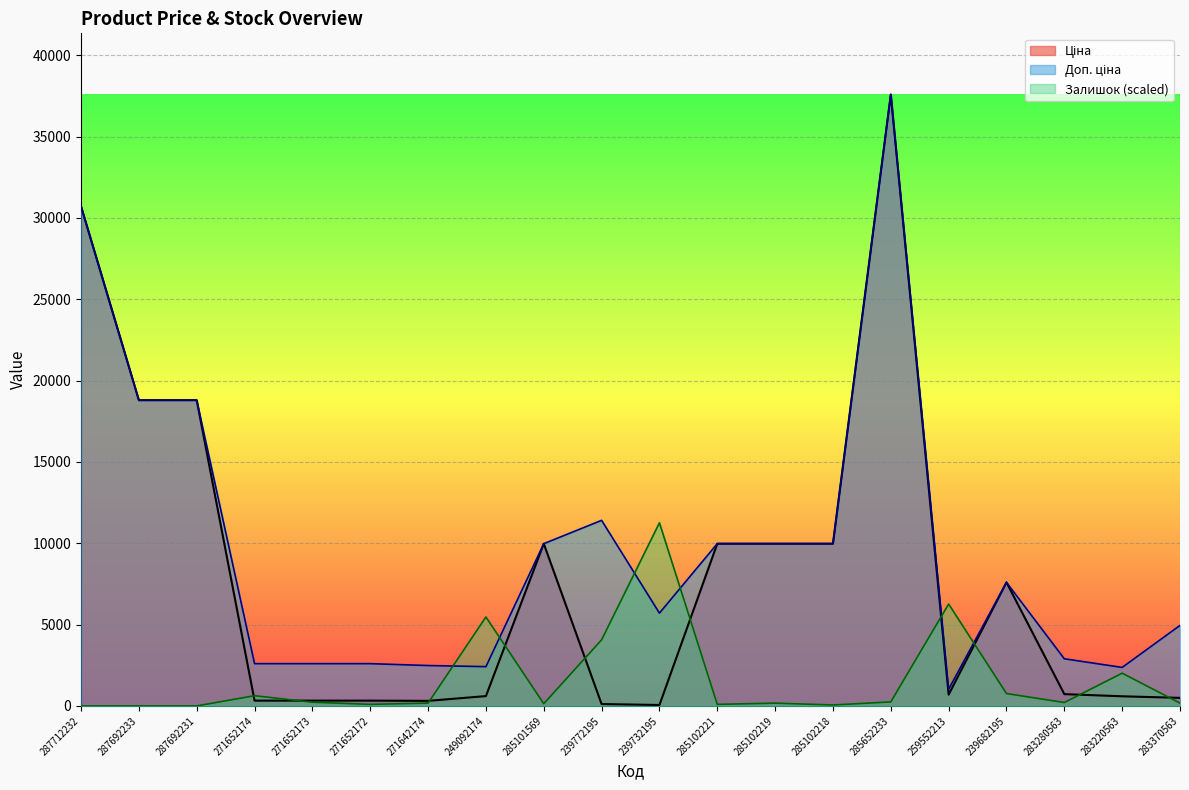

What is the label of the 5th point from the left?

271652173